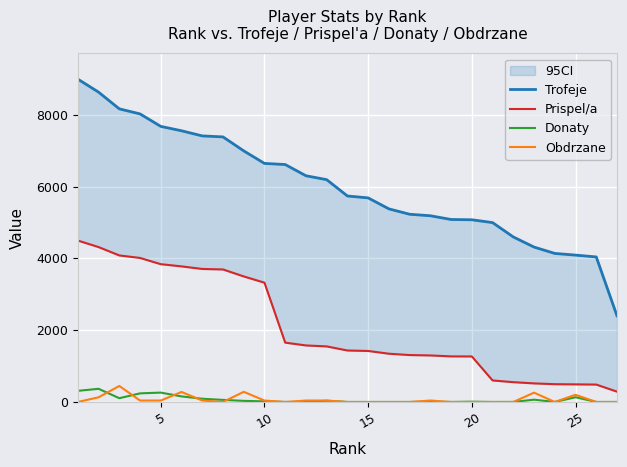

What is the sum of all Trofeje values?

162659